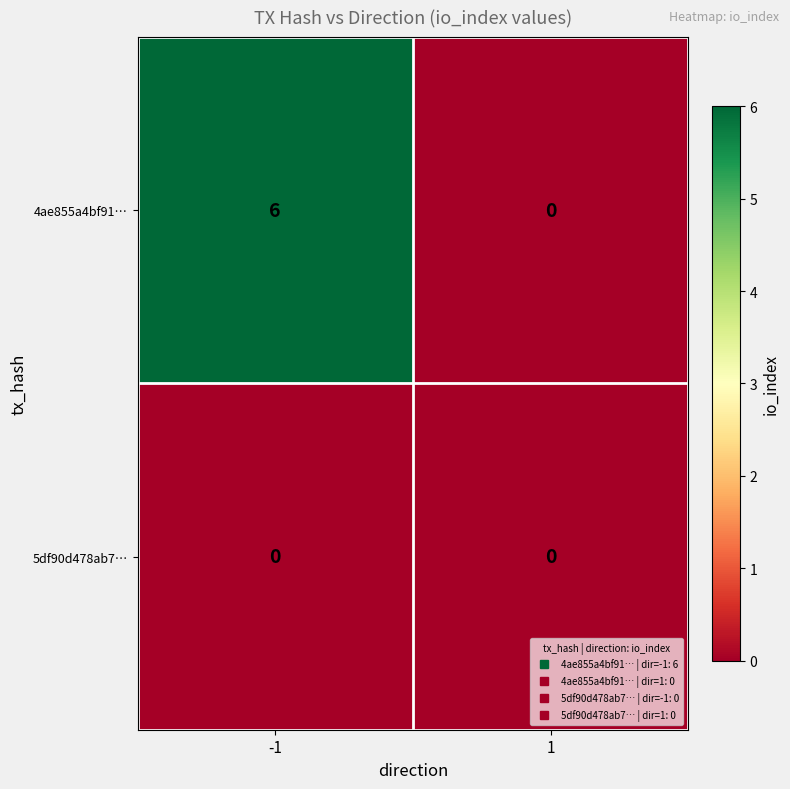

What is the total value across all series at -1?

6